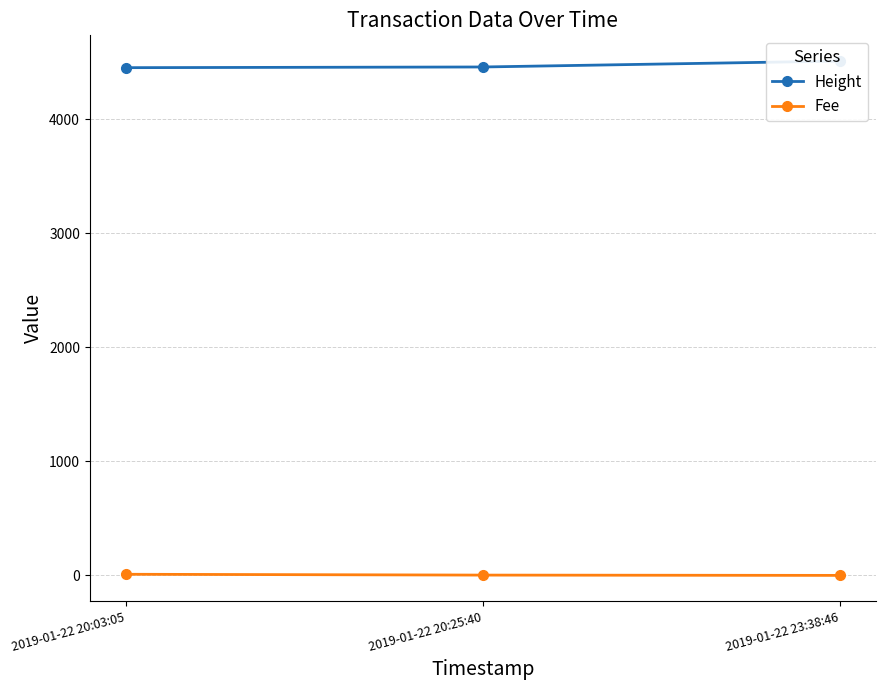

Count the Height values in the range 4451 to 4509.

3